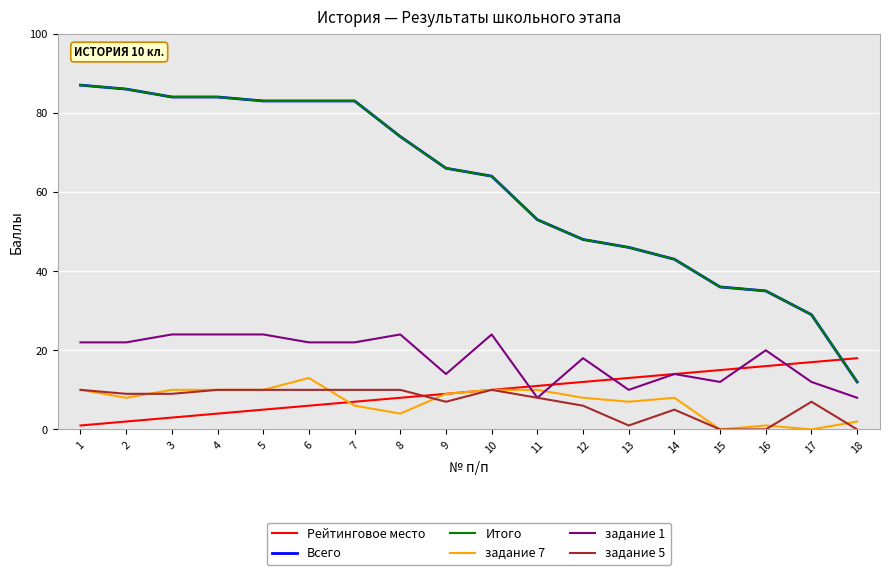

Is this an area chart (filled region under the line)?

No